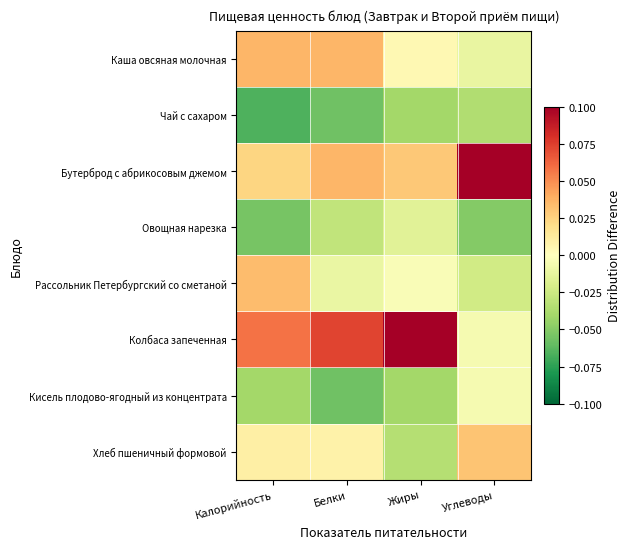

Reading left to right, transcribe all the data shown in this chart.

Каша овсяная молочная: Калорийность=0.0	Белки=0.0	Жиры=0.0	Углеводы=-0.0
Чай с сахаром: Калорийность=-0.1	Белки=-0.1	Жиры=-0.0	Углеводы=-0.0
Бутерброд с абрикосовым джемом: Калорийность=0.0	Белки=0.0	Жиры=0.0	Углеводы=0.1
Овощная нарезка: Калорийность=-0.1	Белки=-0.0	Жиры=-0.0	Углеводы=-0.1
Рассольник Петербургский со сметаной: Калорийность=0.0	Белки=-0.0	Жиры=-0.0	Углеводы=-0.0
Колбаса запеченная: Калорийность=0.1	Белки=0.1	Жиры=0.1	Углеводы=-0.0
Кисель плодово-ягодный из концентрата: Калорийность=-0.0	Белки=-0.1	Жиры=-0.0	Углеводы=-0.0
Хлеб пшеничный формовой: Калорийность=0.0	Белки=0.0	Жиры=-0.0	Углеводы=0.0